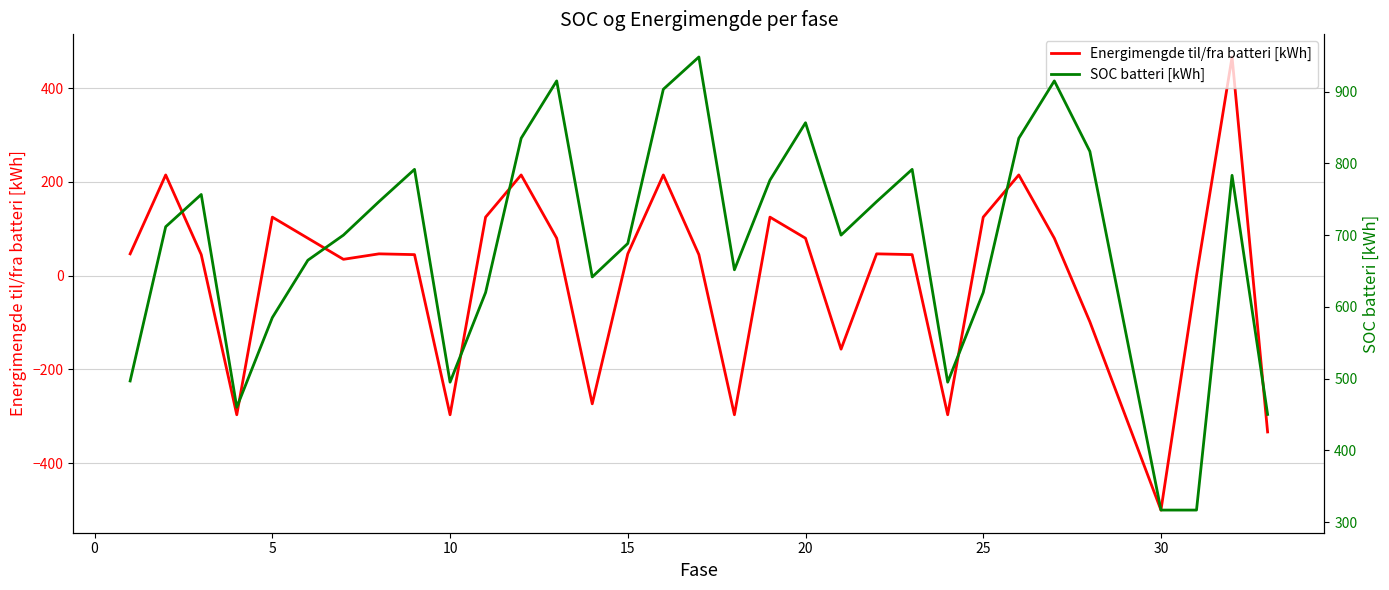

What is the minimum value shown in the chart?

-500.0